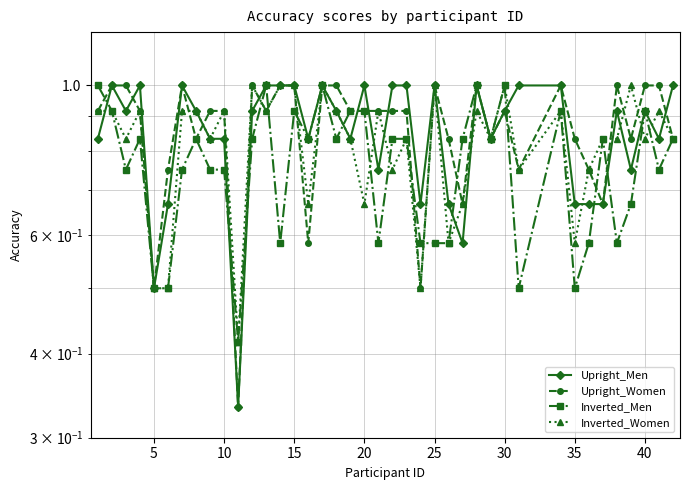

What is the smallest value displayed?

0.3